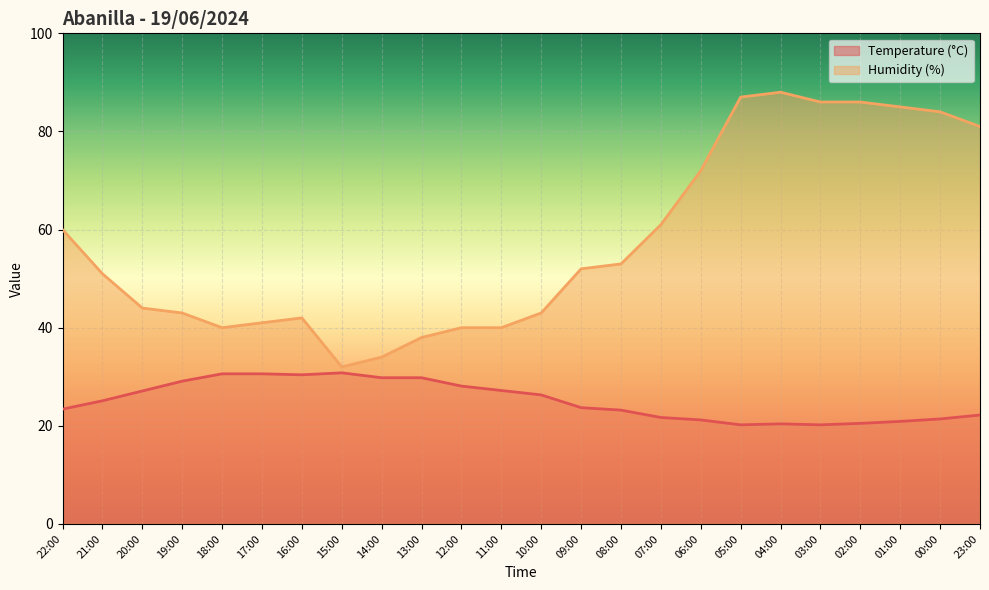

What is the difference between the maximum and second lowest values in the Temperature (°C) series?

10.6